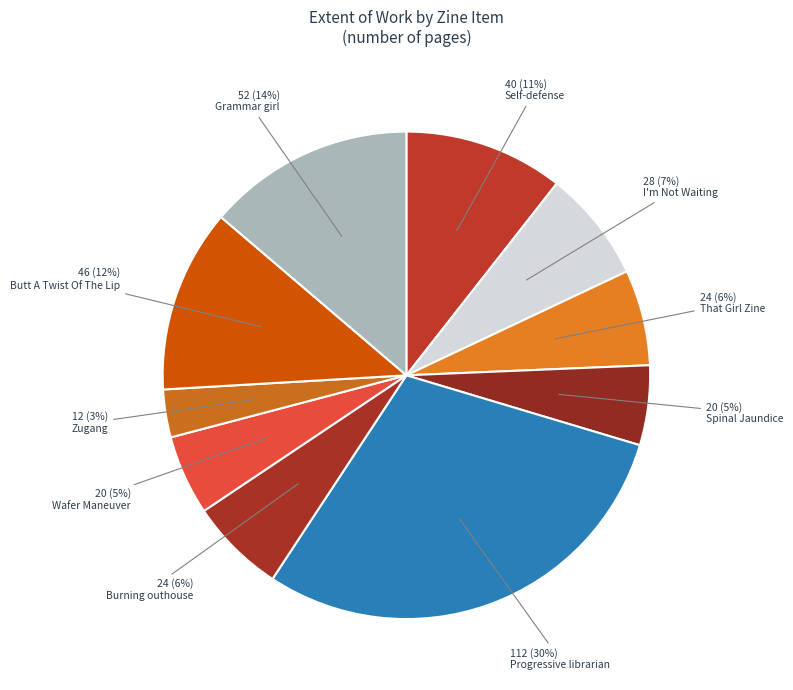

Is there any slice that represents more than half of the pie?

No